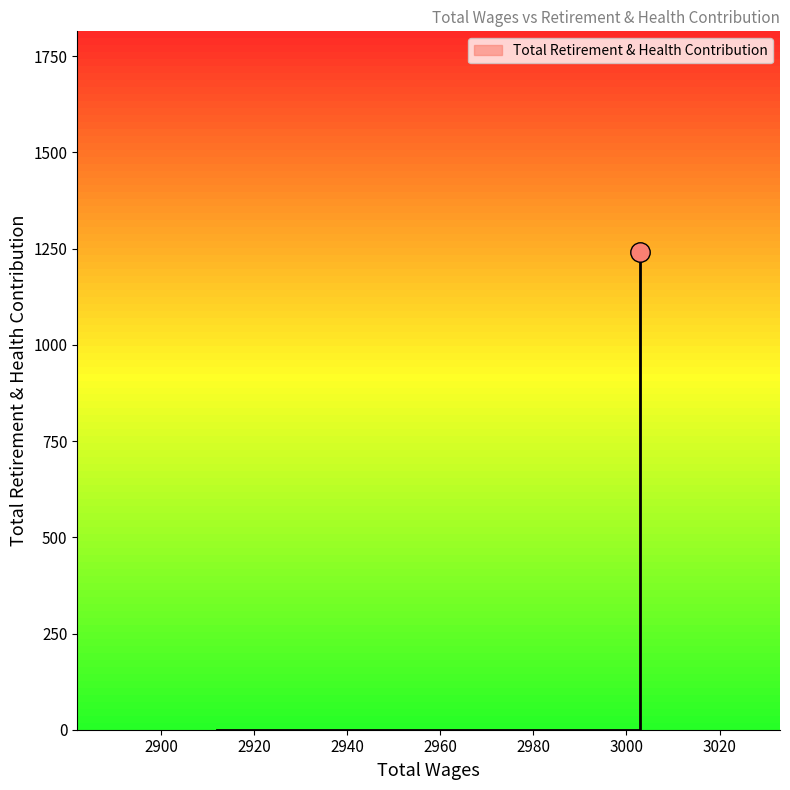

What is the average value?

248